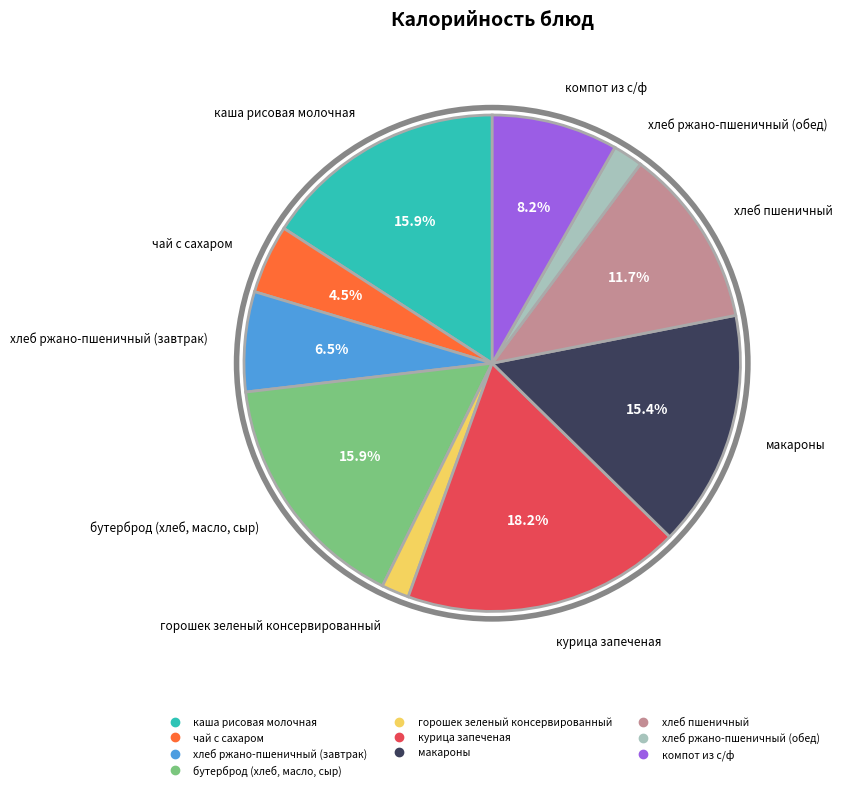

Do каша рисовая молочная and макароны together represent more than half of the pie?

No